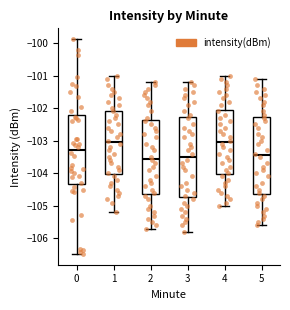

Reading left to right, read every box against the y-axis: the position of its median line, the range the box covers, and the ends of its whiskers. The values are not printed on the chart, so give them approximately, as read against the axis.

0: median -103.3, box -104.3 to -102.2, whiskers -106.5 to -99.9
1: median -103.0, box -104.0 to -102.1, whiskers -105.2 to -101.0
2: median -103.5, box -104.6 to -102.4, whiskers -105.7 to -101.2
3: median -103.5, box -104.7 to -102.3, whiskers -105.8 to -101.2
4: median -103.0, box -104.0 to -102.0, whiskers -105.0 to -101.0
5: median -103.4, box -104.6 to -102.3, whiskers -105.6 to -101.1